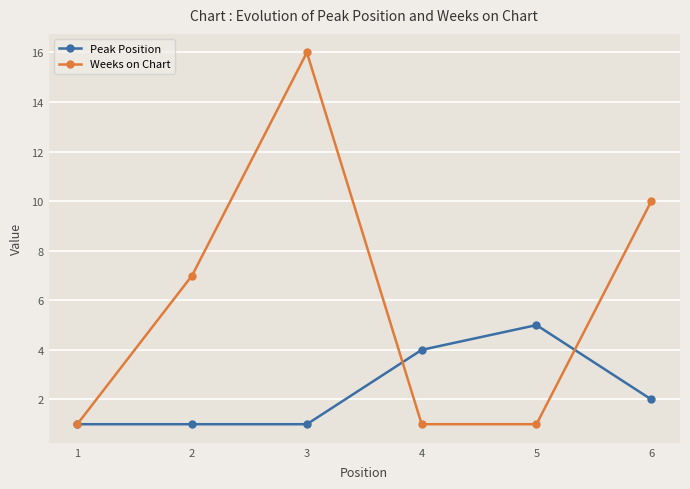

What is the highest value of the Peak Position series?

5